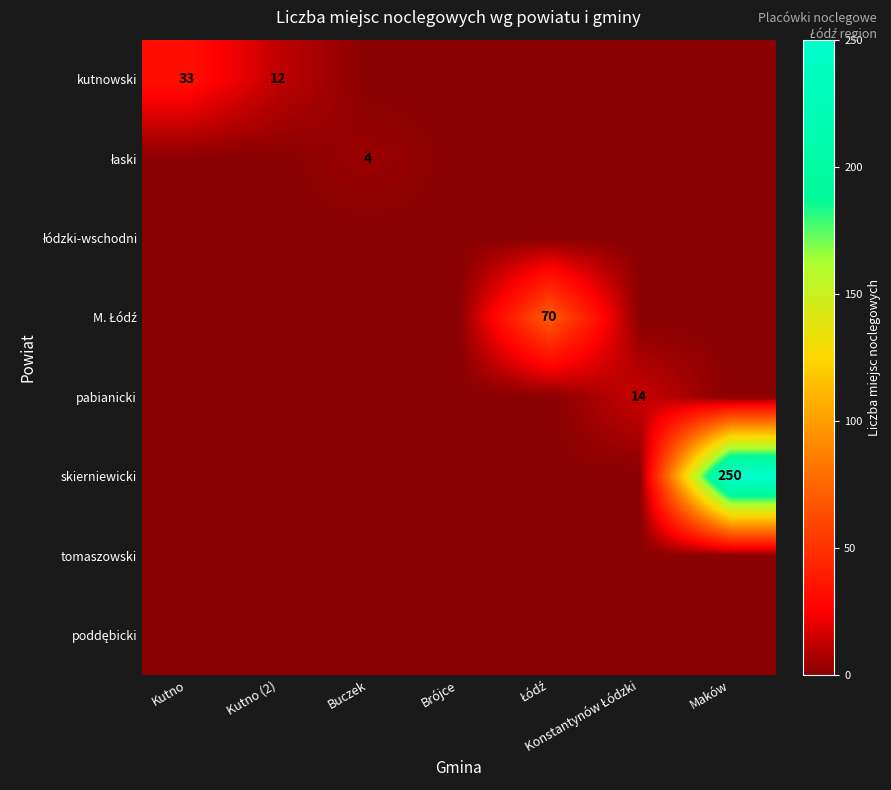

The value of kutnowski at Kutno (2) is 19. True or false?

False